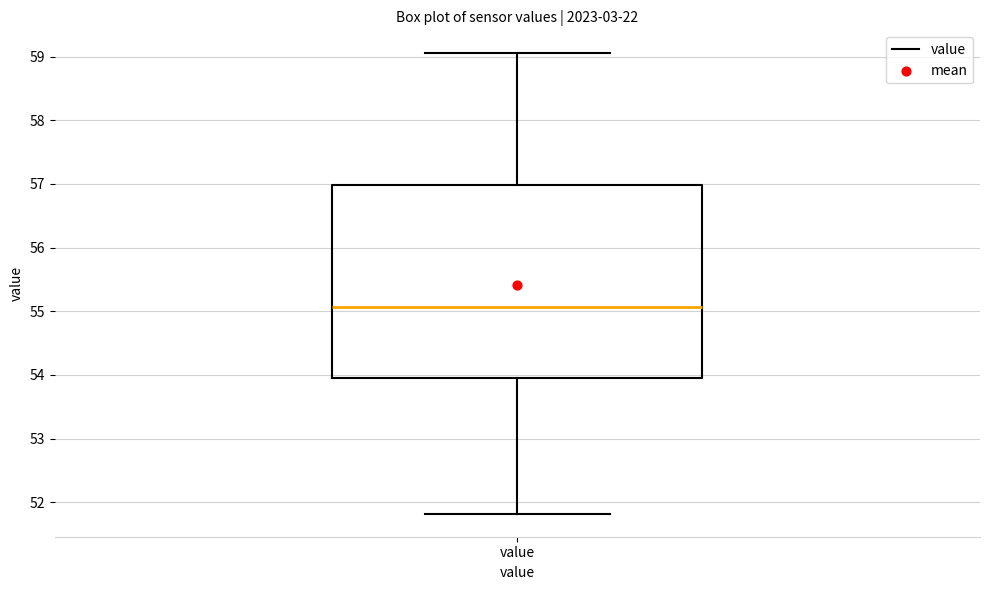

Where does the upper whisker of the box for value end on the y-axis? The values are not printed on the chart, so give them approximately, as read against the axis.

59.1